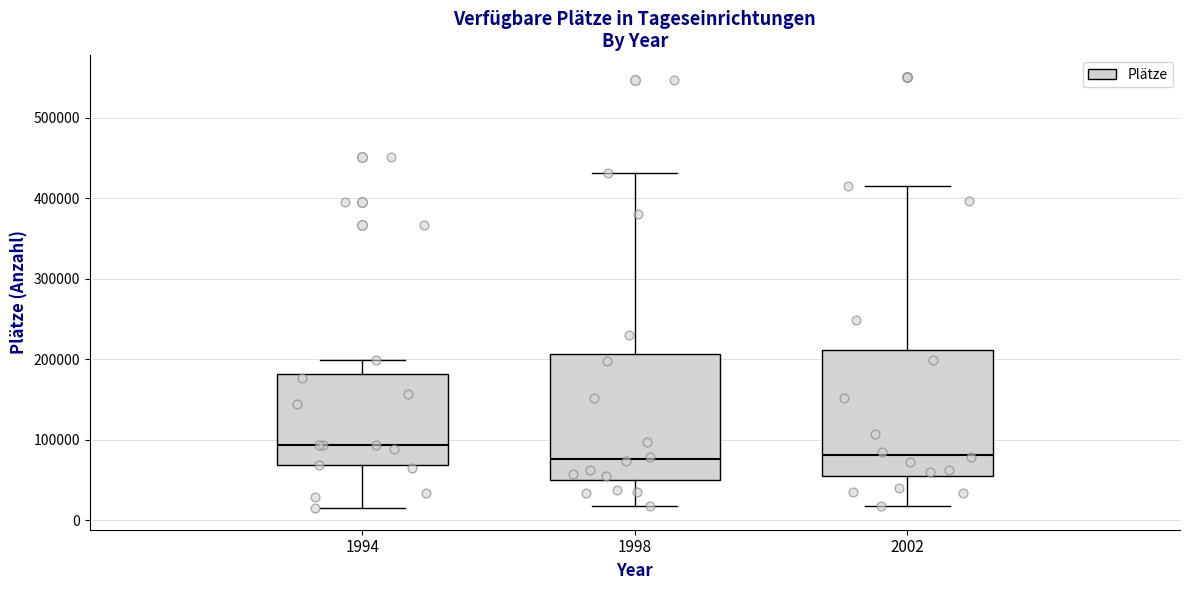

Where does the upper whisker of the box at x = 2002 end on the y-axis? The values are not printed on the chart, so give them approximately, as read against the axis.

410000